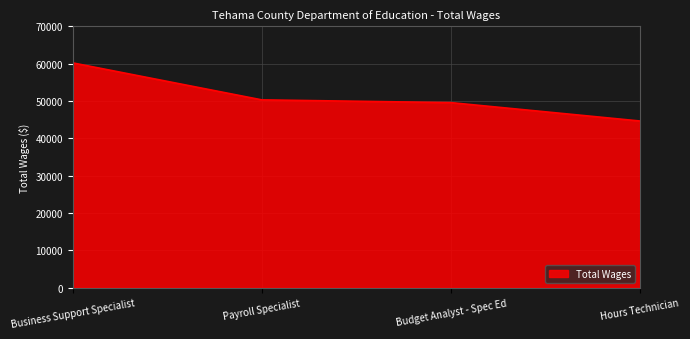

Does the chart display data point markers on the line(s)?

No